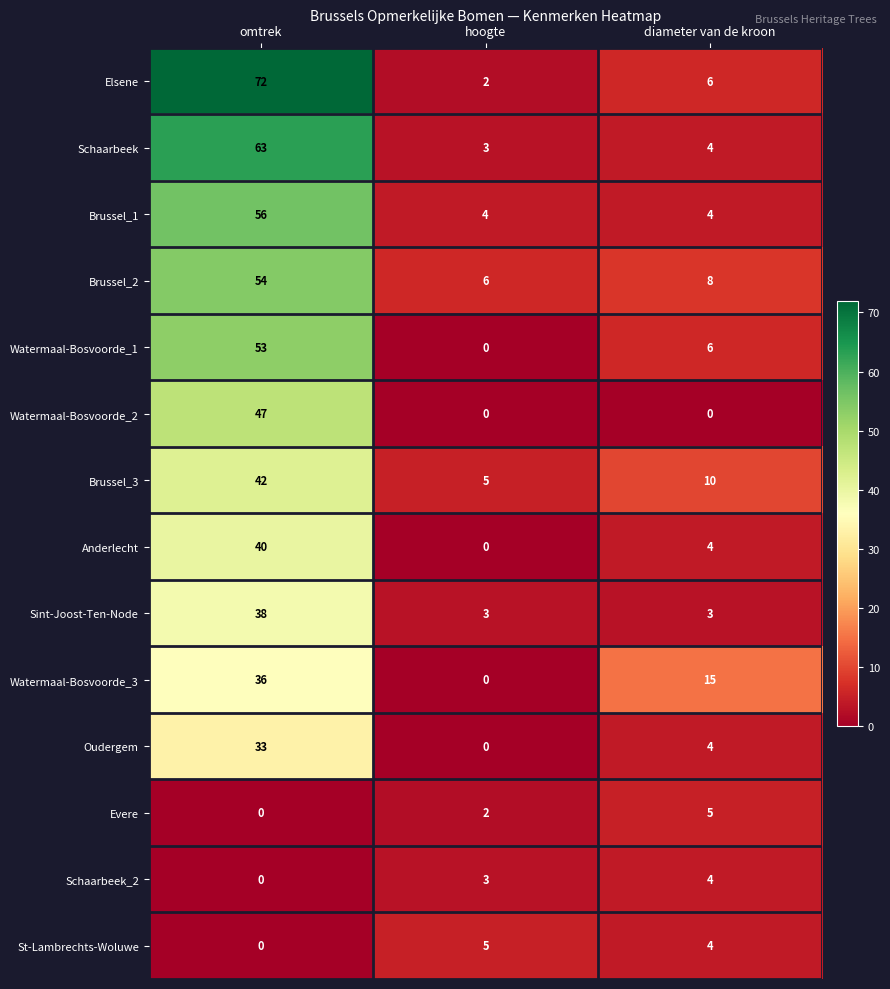

The Brussel_2 series shows 35 at omtrek. True or false?

False